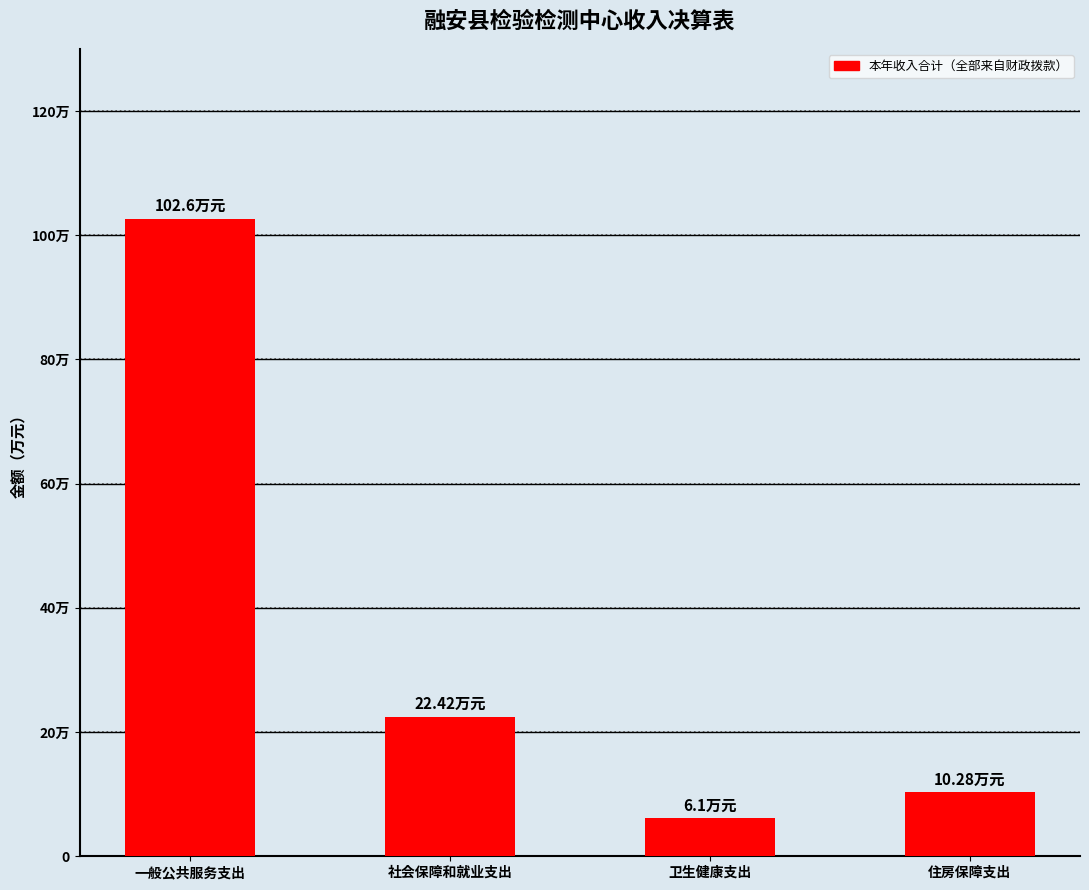

Between 社会保障和就业支出 and 住房保障支出, which is larger?

社会保障和就业支出